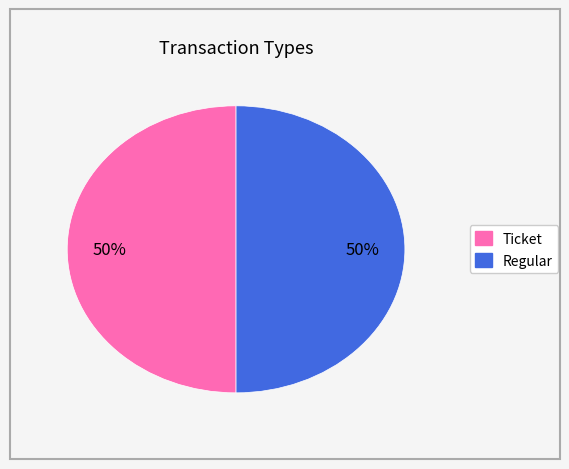

What is the ratio of the value at Regular to the value at Ticket?

1.0